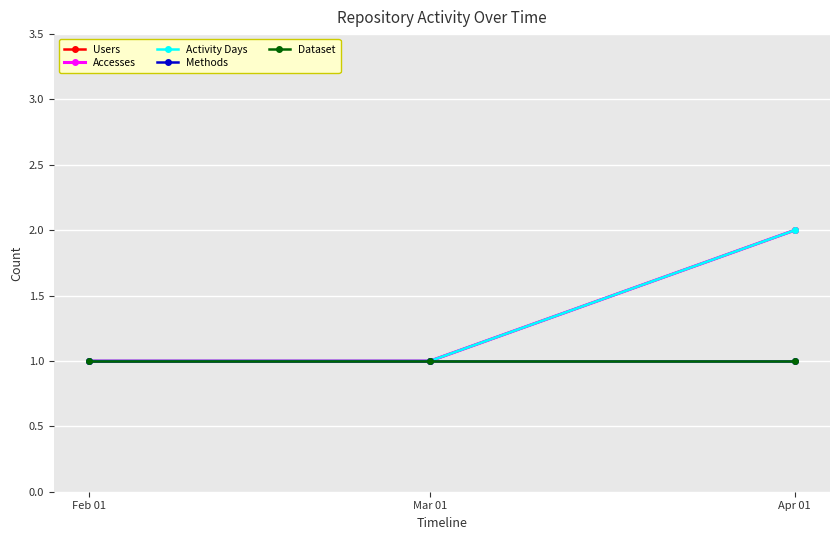

What is the sum of the Methods values at Mar 01 and Feb 01?

2